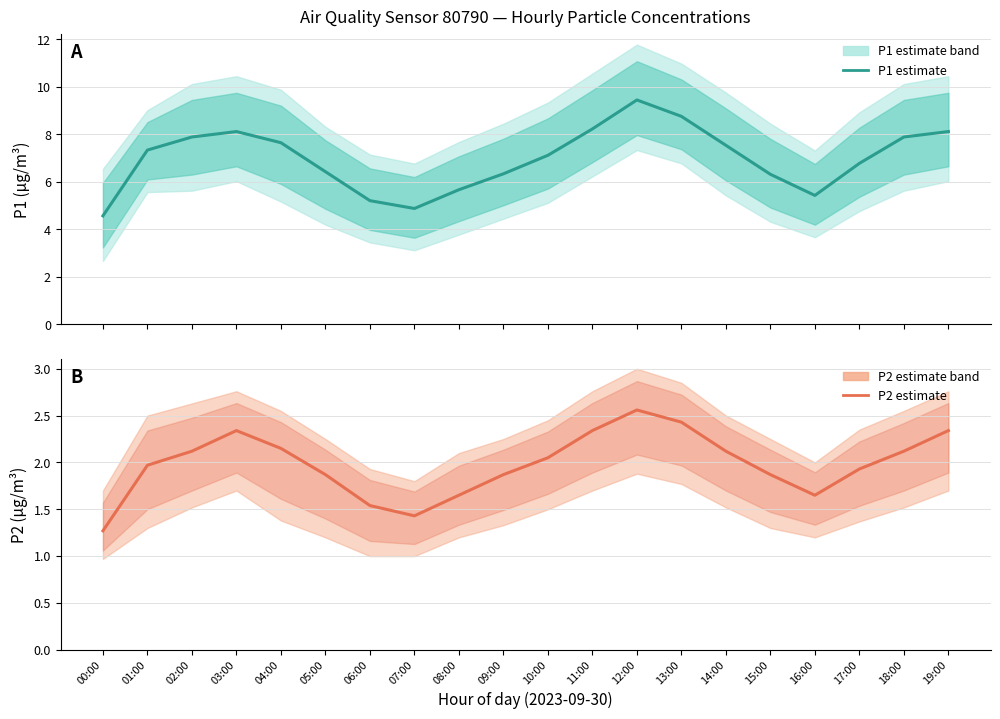

At how many categories does at least one series exceed 8?

5